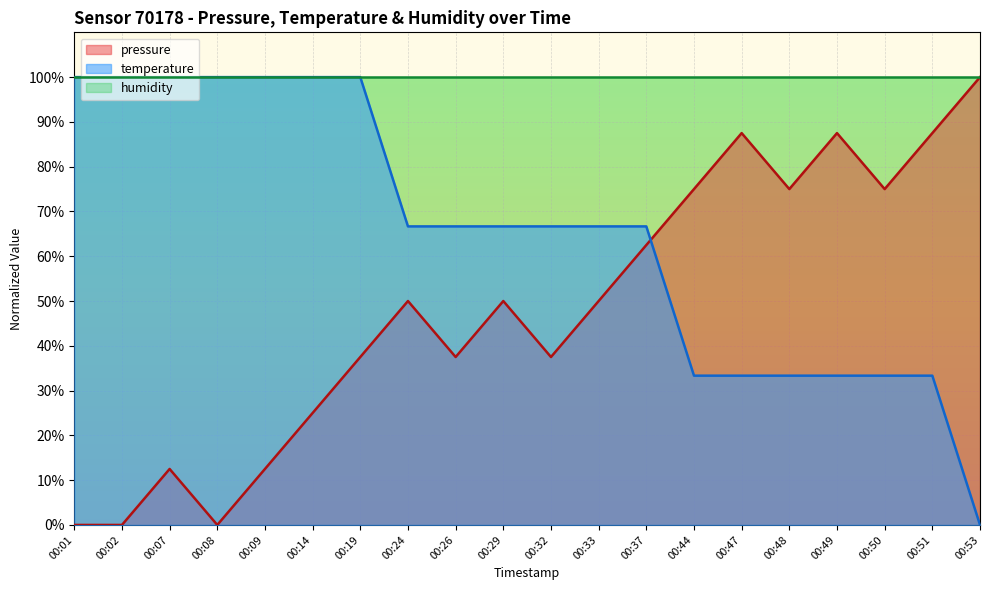

The value of temperature at 00:07 is 148.2. True or false?

False